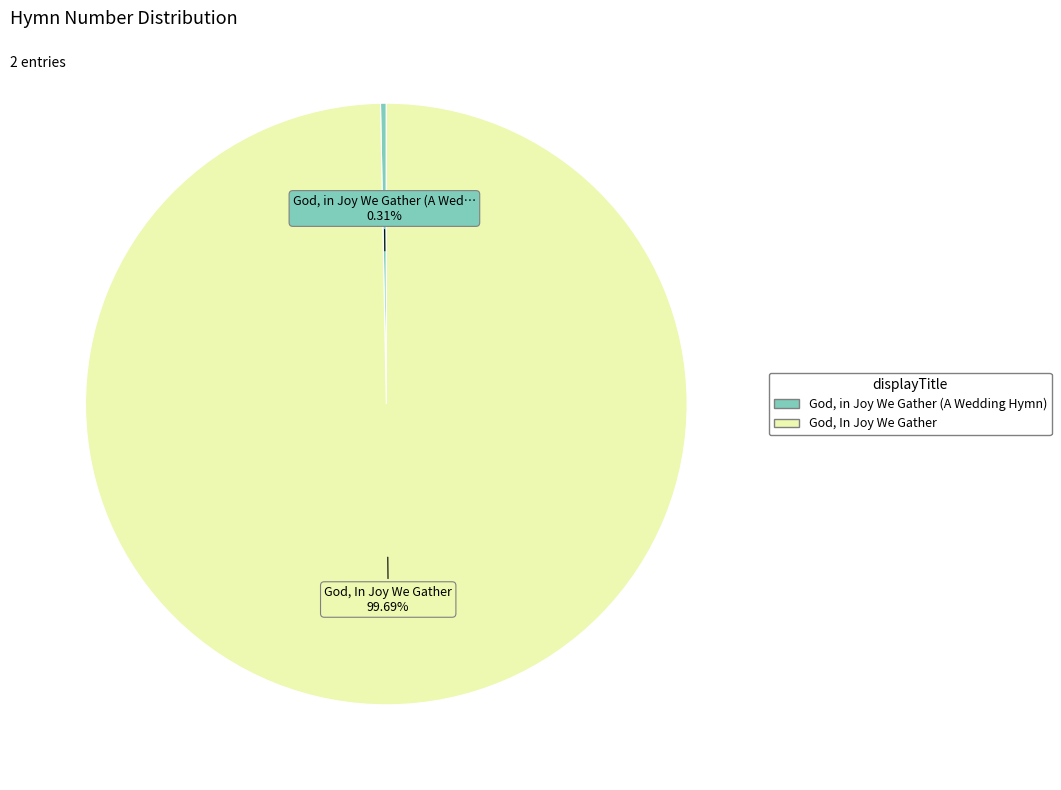

Count the number of slices in the pie.

2